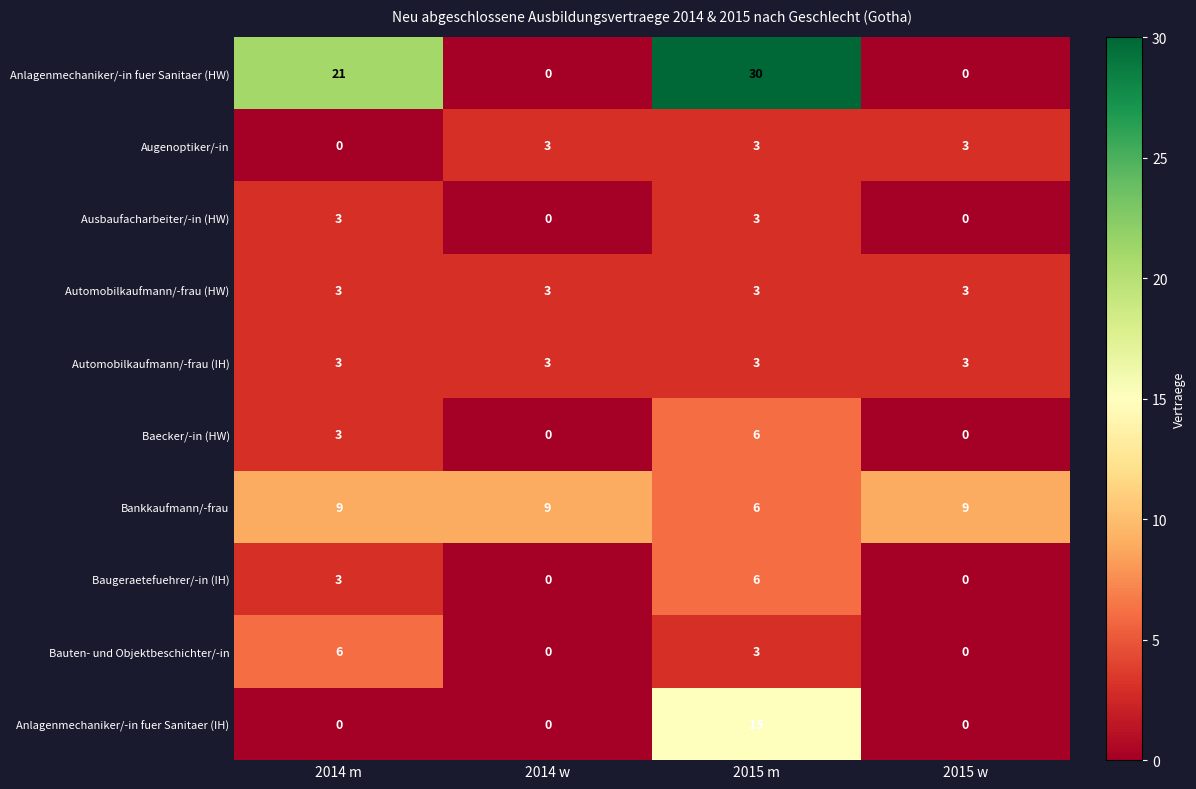

Count the Augenoptiker/-in values in the range 3 to 4.

3